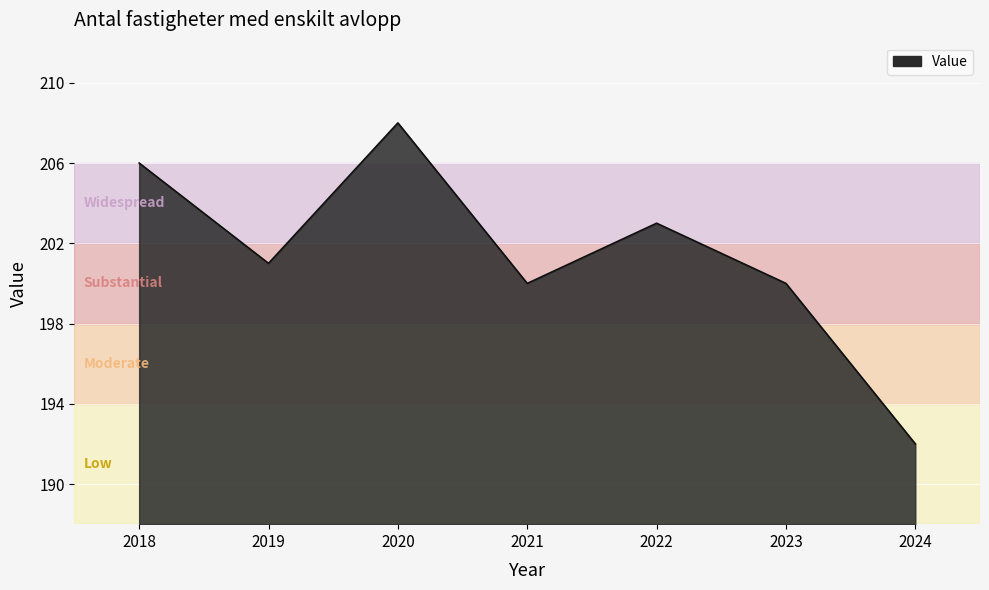

The value at 2022 is 203. True or false?

True